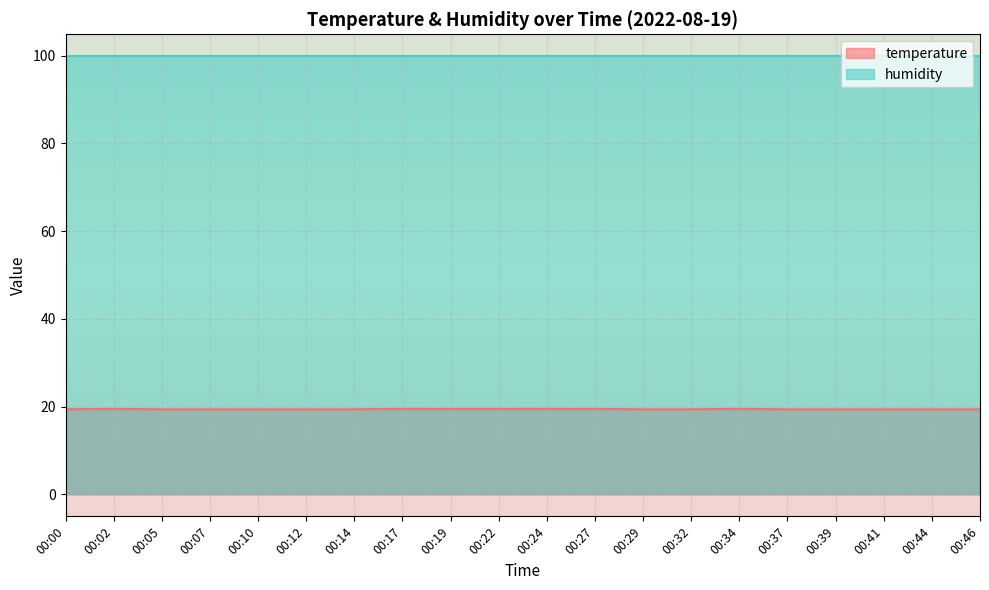

List the series in order of their peak value, lowest first.

temperature, humidity